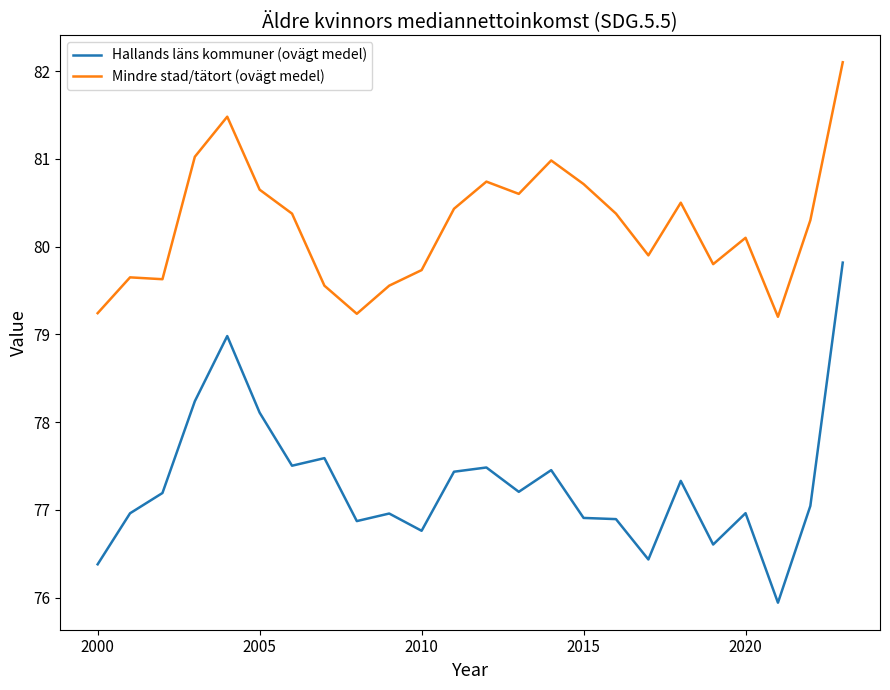

Which series has the widest spread of values?

Hallands läns kommuner (ovägt medel)